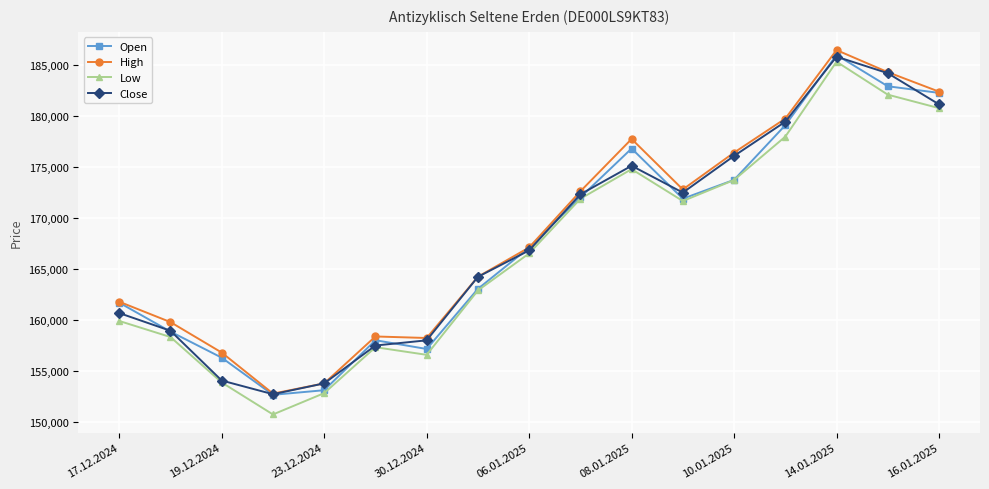

How many interior local peaks does the Open series have?

3